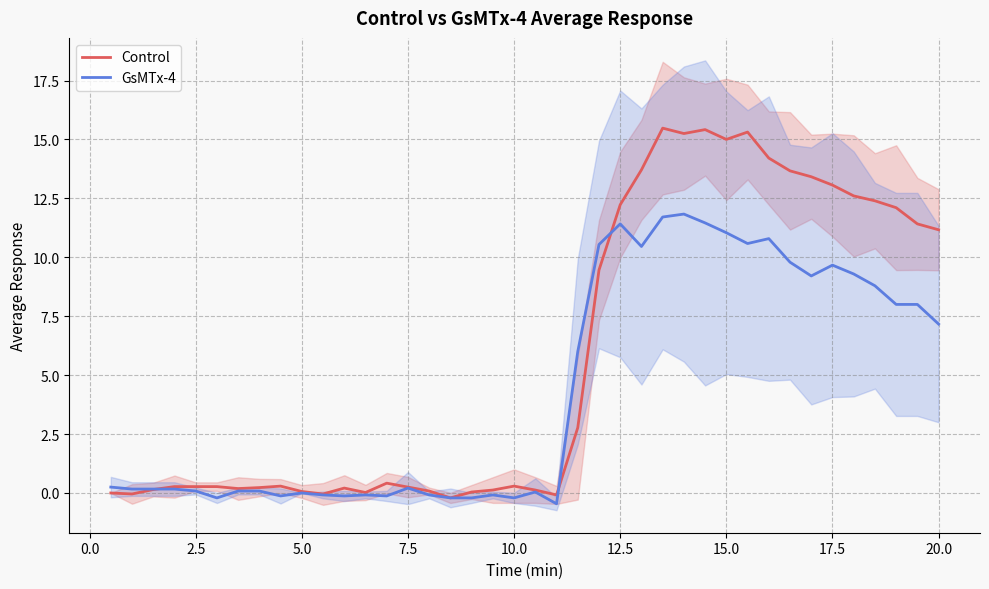

The value of GsMTx-4 at 15.0 is 11.0. True or false?

True